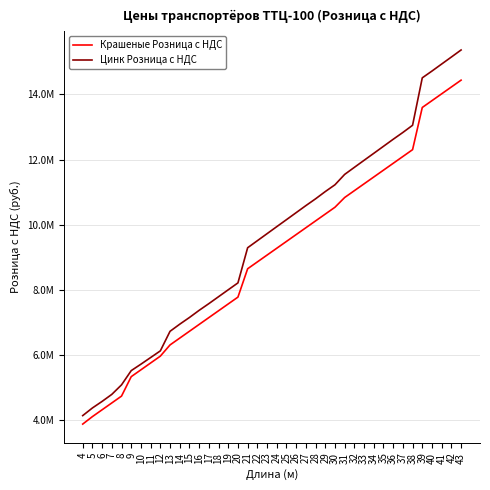

Reading left to right, list all the values displayed in this chart.

Крашеные Розница с НДС: 4=3874770.6	5=4104877.4	6=4314768.7	7=4524660.0	8=4734561.9	9=5331944.0	10=5541845.9	11=5751716.0	12=5961628.5	13=6305968.4	14=6515880.8	15=6725751.0	16=6935642.3	17=7145523.0	18=7355424.9	19=7565284.4	20=7775196.9	21=8645868.5	22=8855728.1	23=9065640.5	24=9275510.7	25=9485412.6	26=9695282.7	27=9905184.6	28=10115065.3	29=10324956.6	30=10534858.5	31=10834385.7	32=11044255.8	33=11254168.3	34=11464049.0	35=11673929.7	36=11883831.6	37=12093712.3	38=12303614.2	39=13599349.8	40=13809241.2	41=14019132.5	42=14229023.8	43=14438904.5
Цинк Розница с НДС: 4=4135560.4	5=4370091.3	6=4571970.5	7=4787704.2	8=5079642.6	9=5517047.6	10=5714968.4	11=5918826.8	12=6123669.6	13=6724364.5	14=6943061.7	15=7148899.3	16=7368591.4	17=7574429.0	18=7787199.2	19=7999958.7	20=8211734.0	21=9291397.2	22=9507130.9	23=9722864.6	24=9938598.3	25=10153337.0	26=10369070.7	27=10584804.4	28=10793616.1	29=11016271.7	30=11225083.5	31=11543736.0	32=11760453.9	33=11976187.6	34=12190937.0	35=12406670.6	36=12622404.3	37=12832200.4	38=13052876.8	39=14509573.8	40=14718385.6	41=14934119.3	42=15148858.0	43=15365586.6